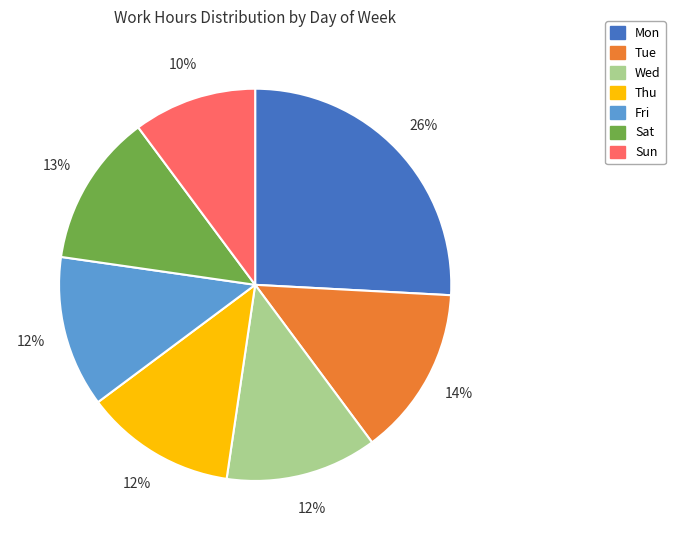

To the nearest percent, what percentage of the pie is Wed?

12%